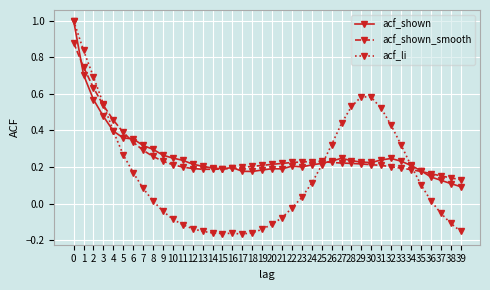

What is the maximum value shown in the chart?

1.0